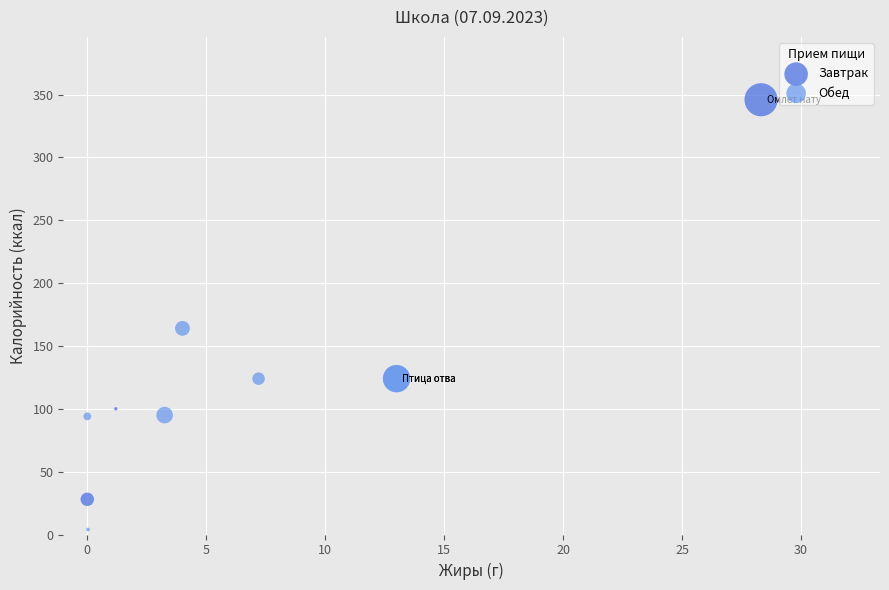

Which series reaches the minimum Y coordinate?

Обед